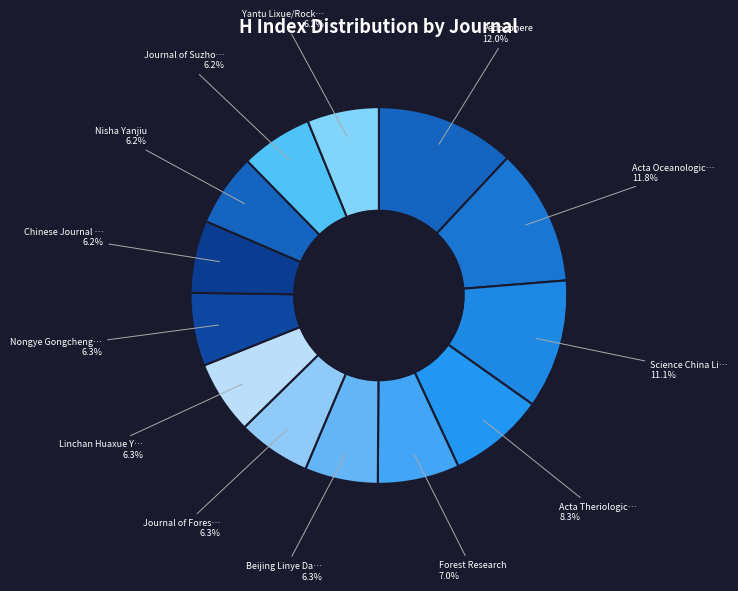

Which slice is the smallest?

Journal of Suzhou Institute of Silk